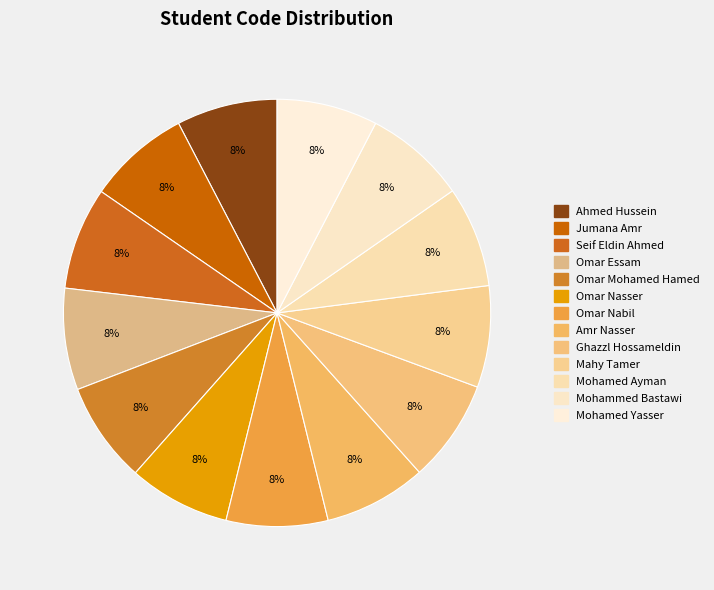

How many slices are in this pie chart?

13